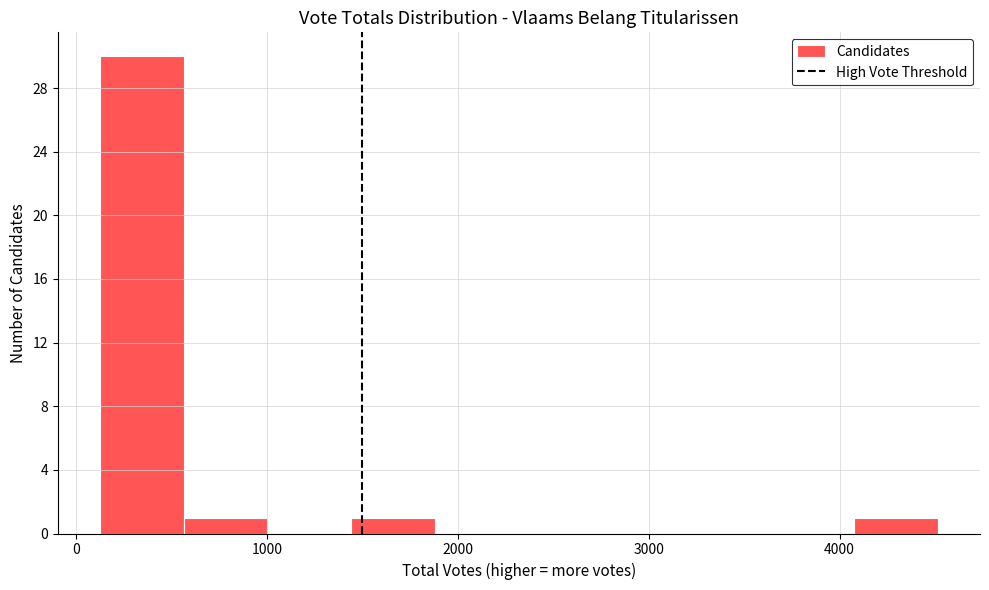

Over which range of the x-axis is the bar tallest?

100 to 600